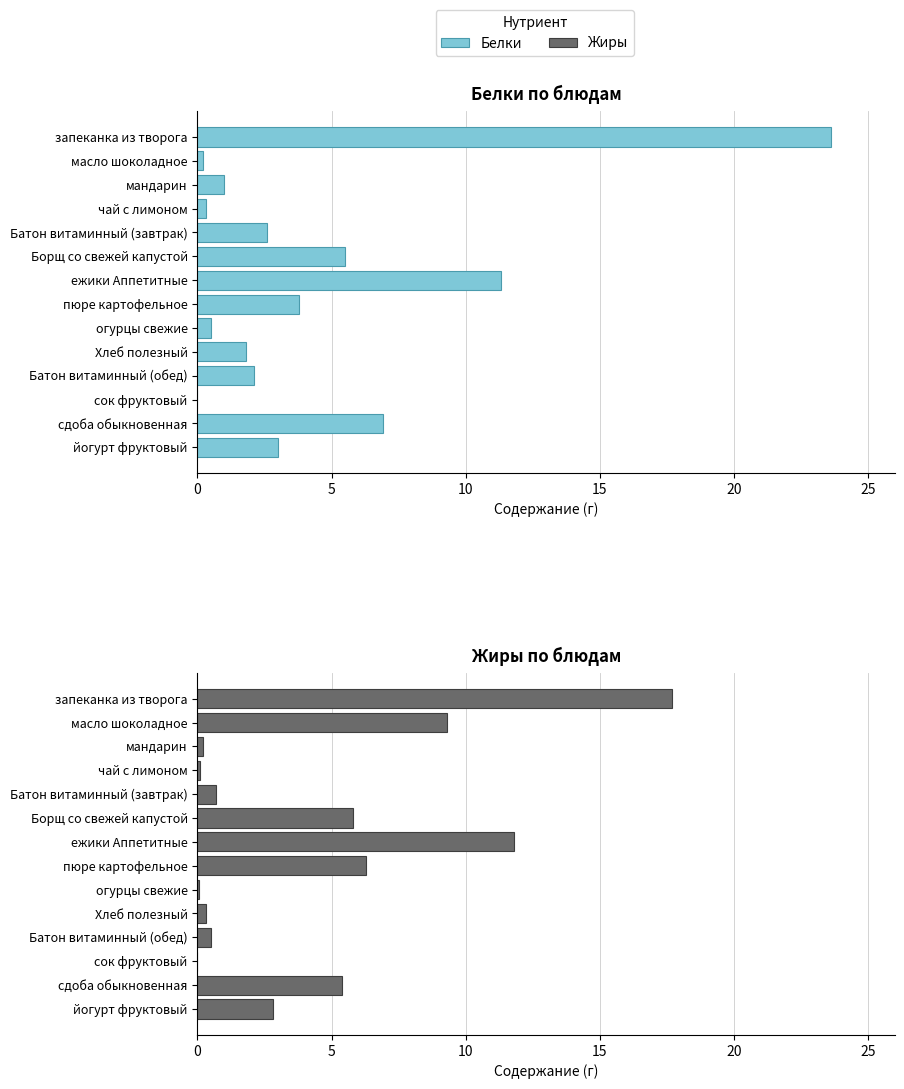

How many bars are there in total?

28